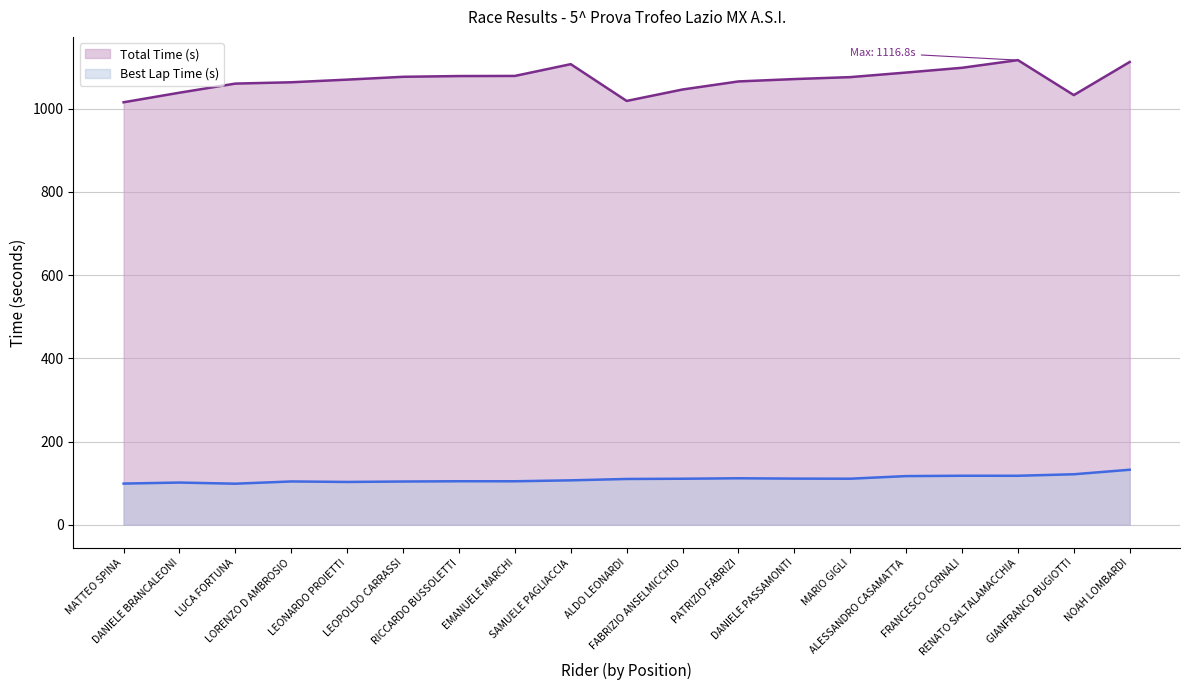

Which has a higher value, FRANCESCO CORNALI or SAMUELE PAGLIACCIA?

SAMUELE PAGLIACCIA